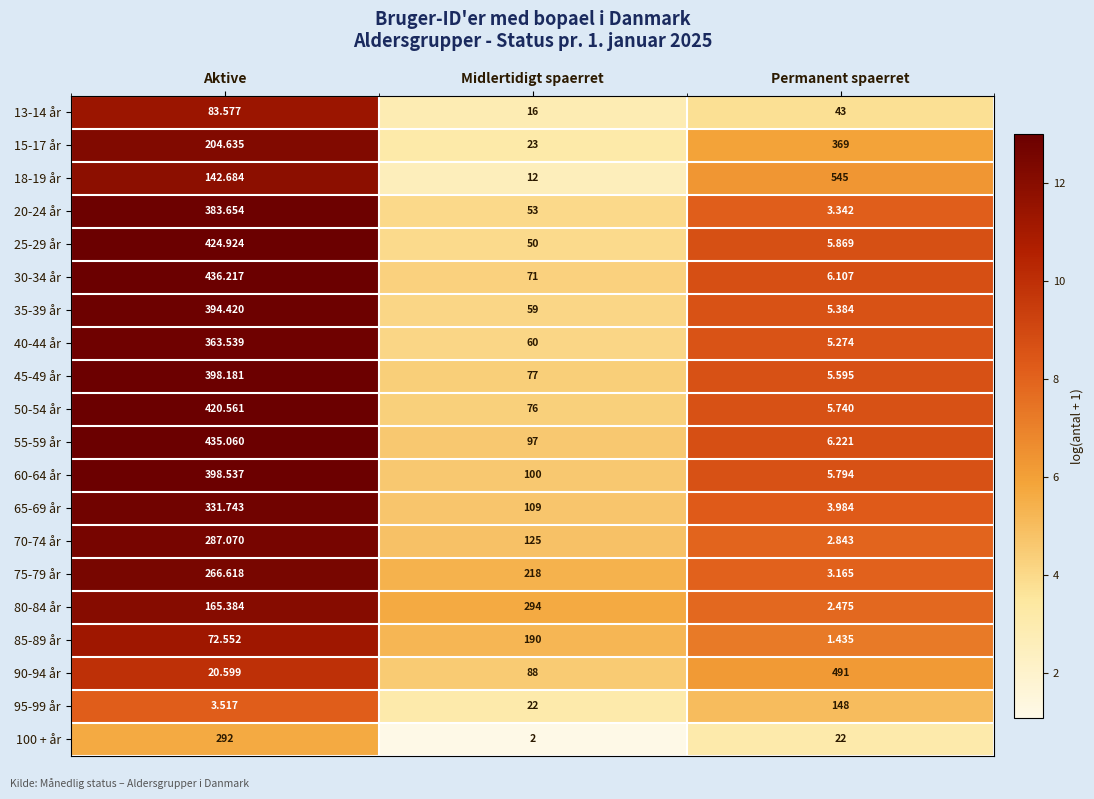

What is the spread (max minus min) of values at Midlertidigt spaerret?

292.0